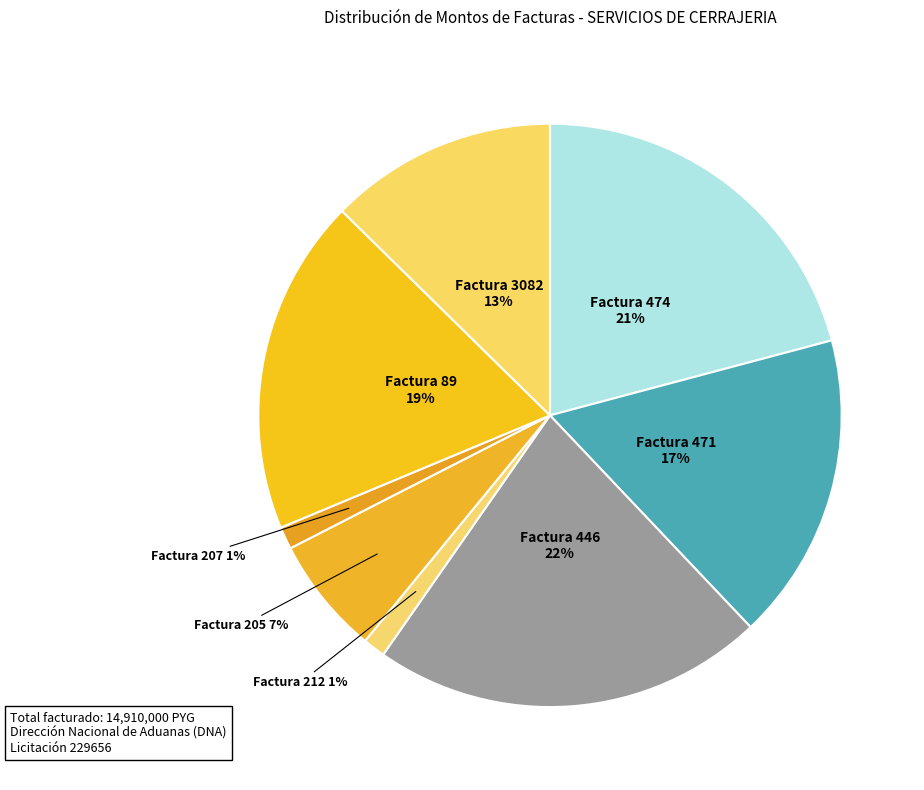

Which slice is the largest?

Factura 446